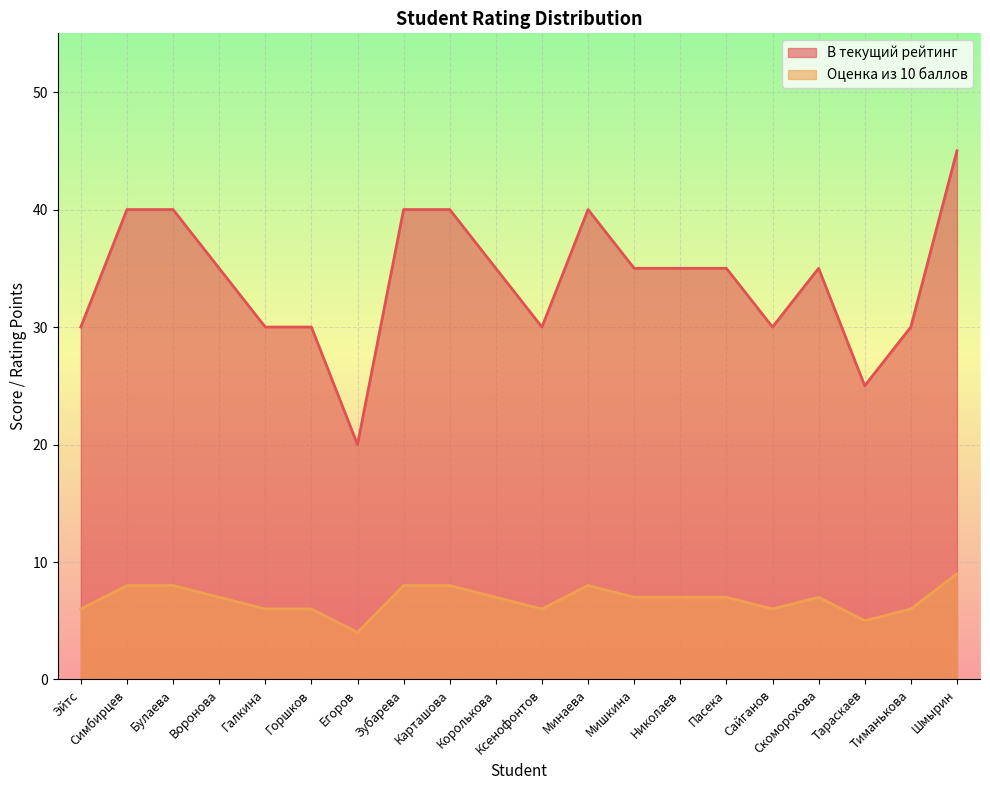

How many data points in В текущий рейтинг are above 35?

6